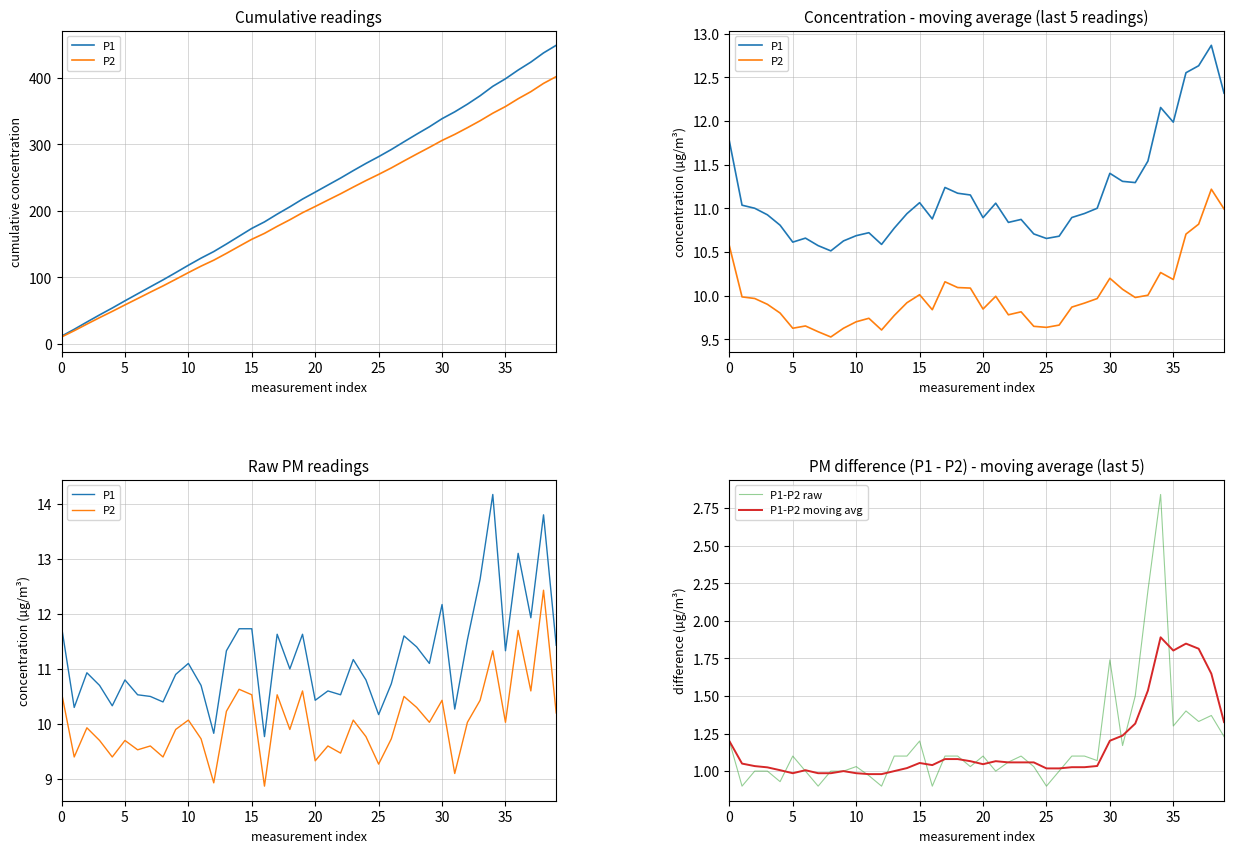

In P1-P2 moving avg, how many points are lower than both neighbors (excluding endpoints)?

4